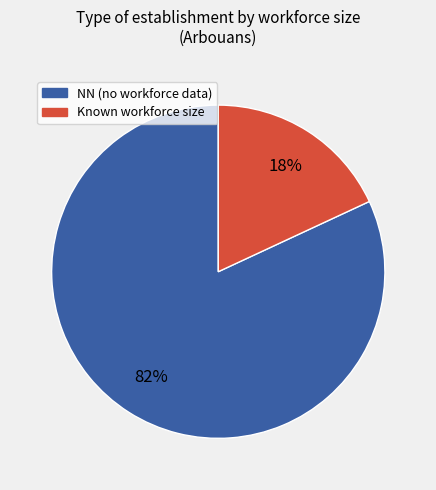

To the nearest percent, what is the average slice percentage?

50%